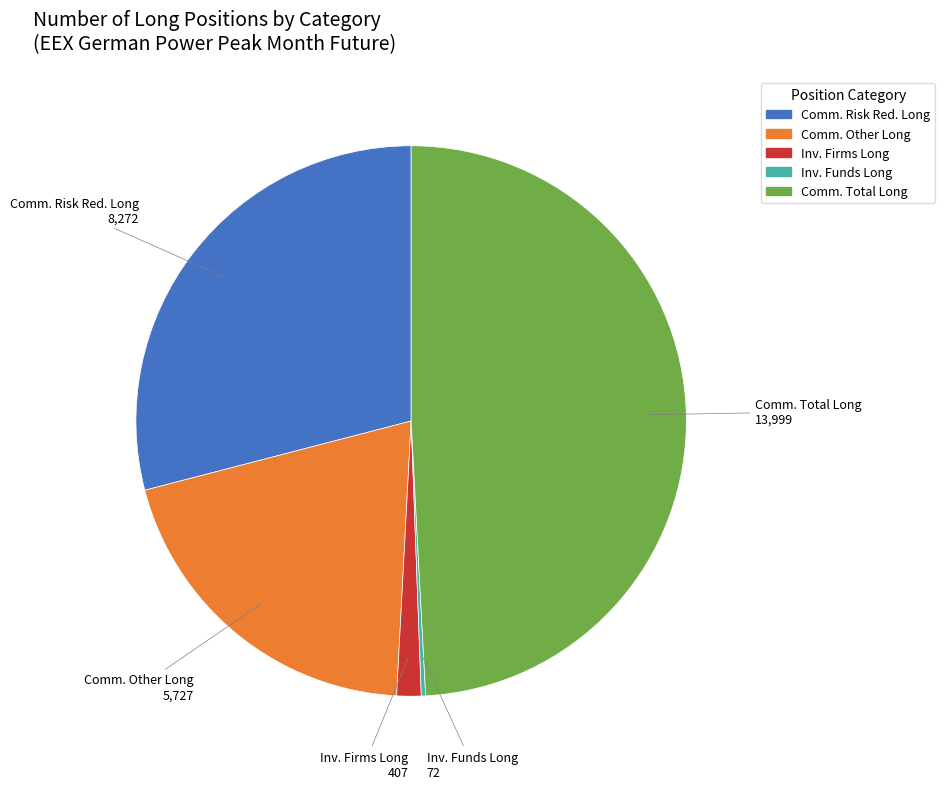

Does any single category account for the majority?

No